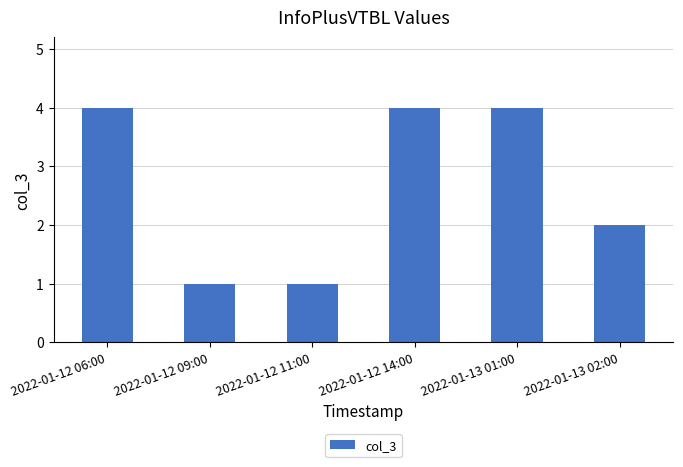

What is the sum of all values?

16